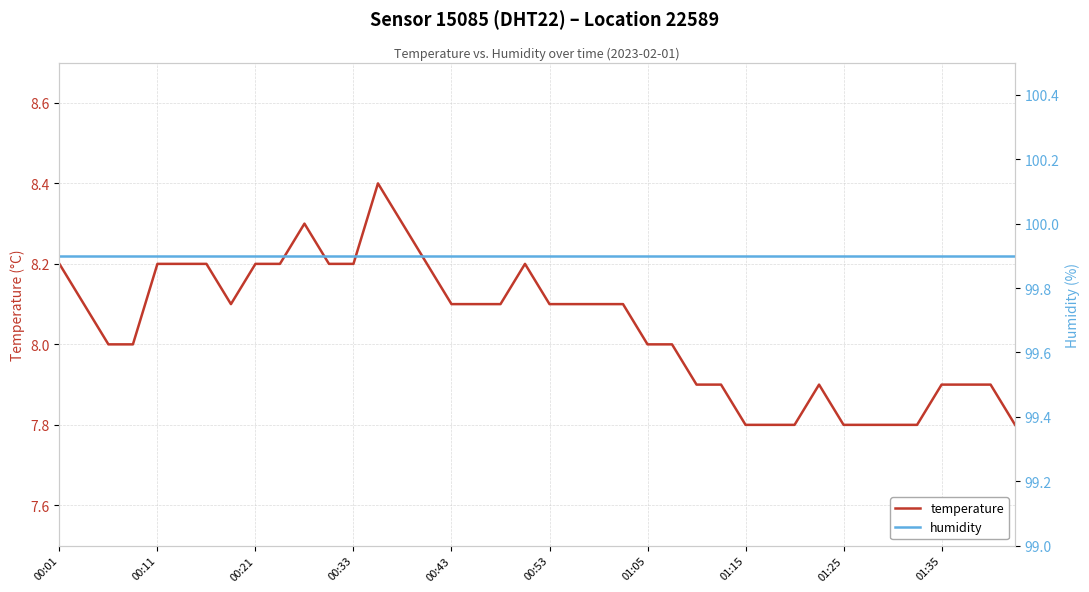

True or false: temperature and humidity intersect in this chart.

False